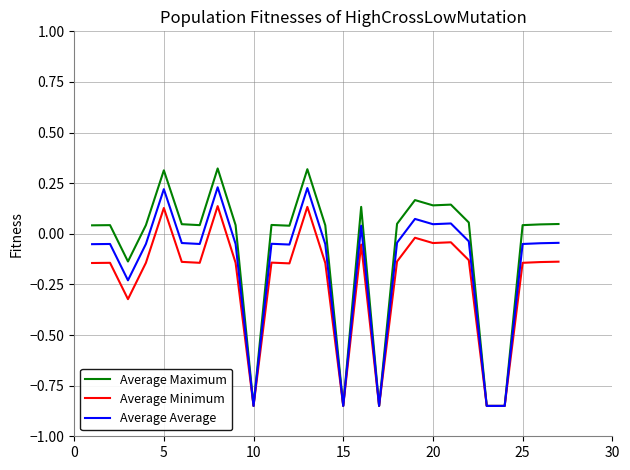

List the series in order of their peak value, lowest first.

Average Minimum, Average Average, Average Maximum